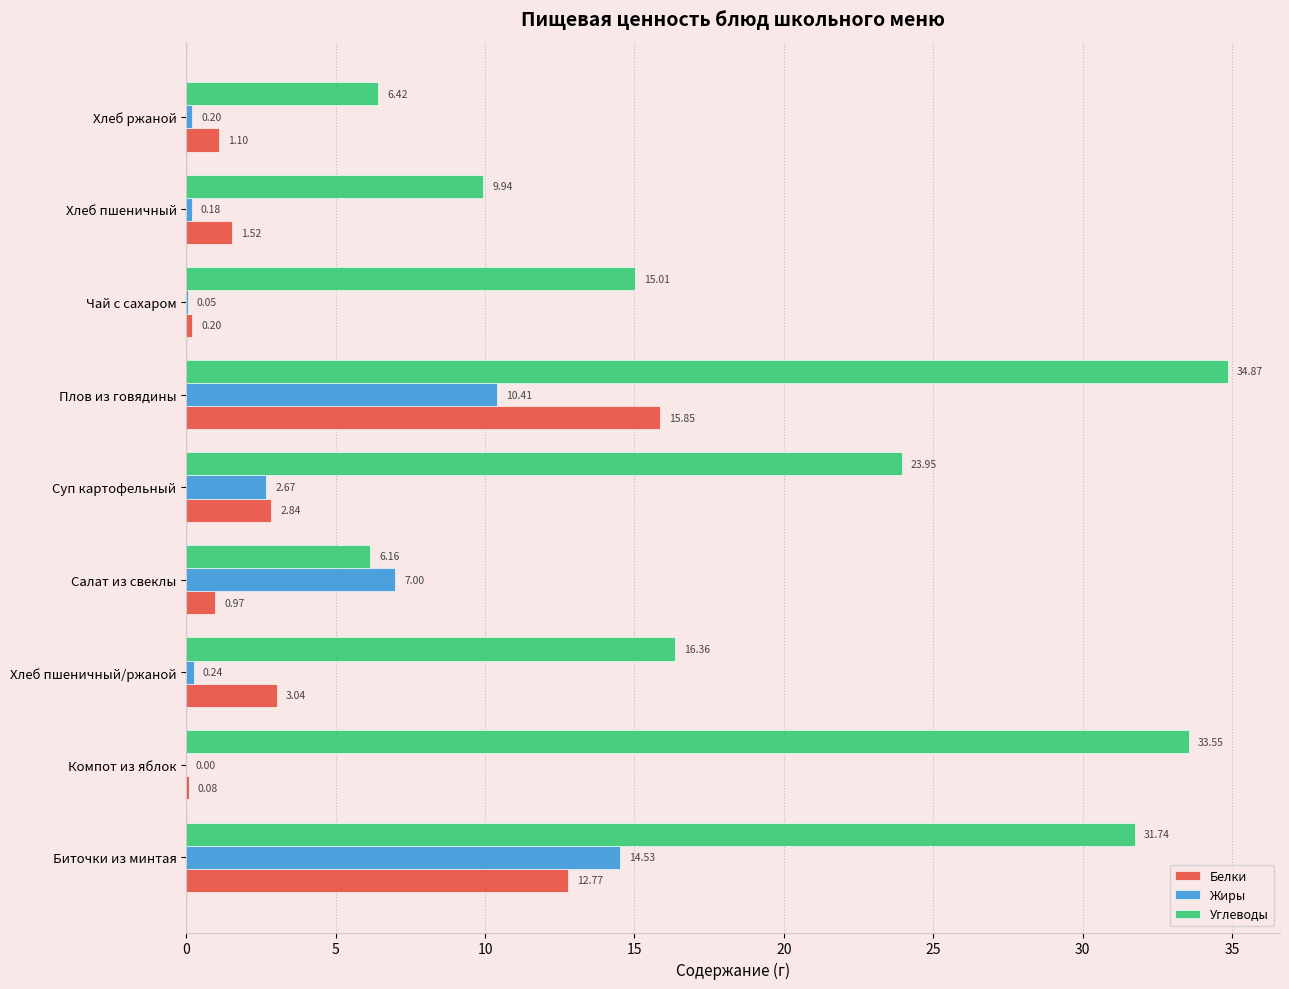

How many data points in Белки are above 1?

6